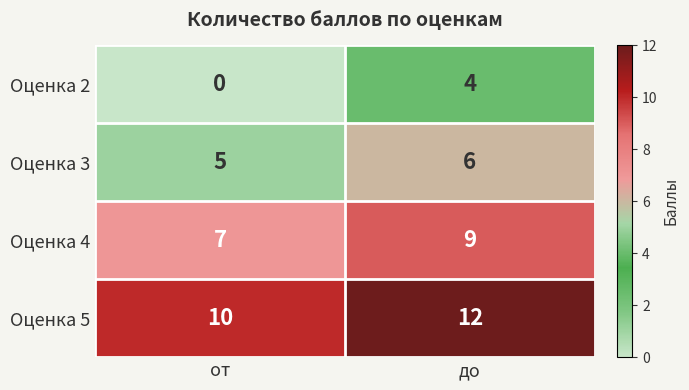

What is the sum of the Оценка 2 values at до and от?

4